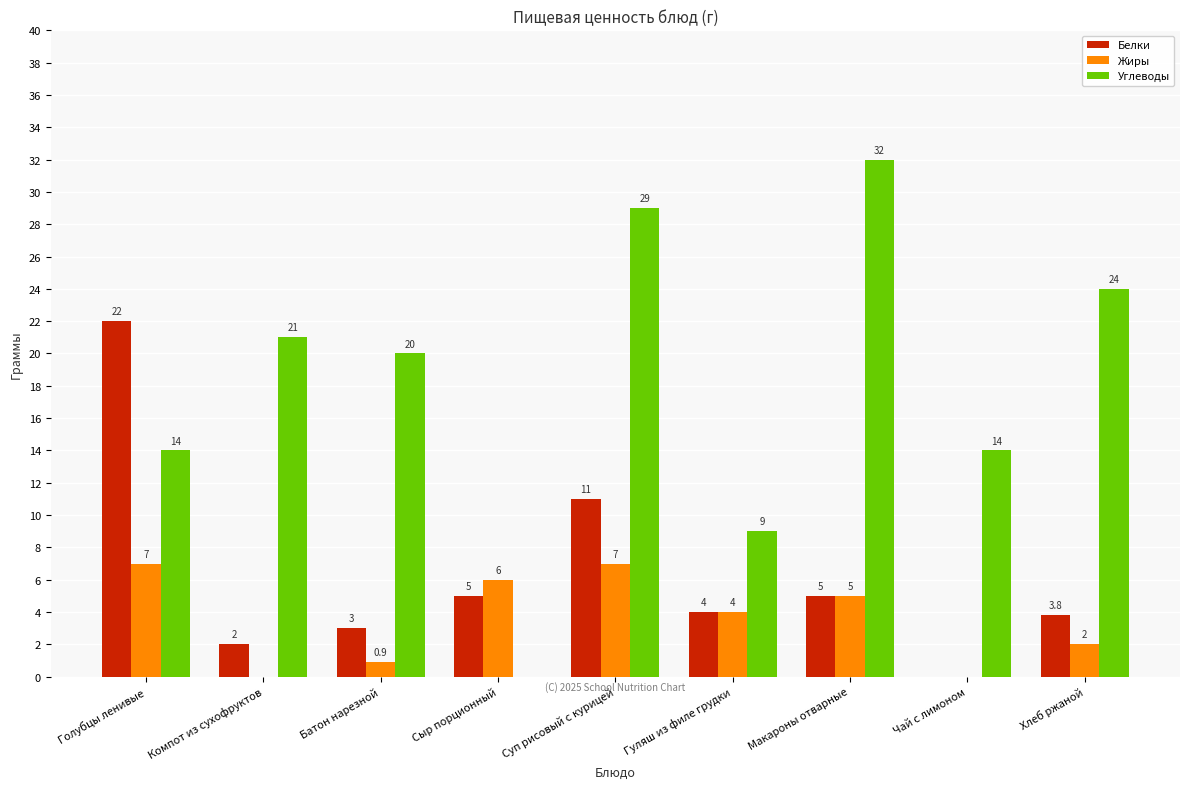

True or false: Белки has a value of 1.0 at Гуляш из филе грудки.

False